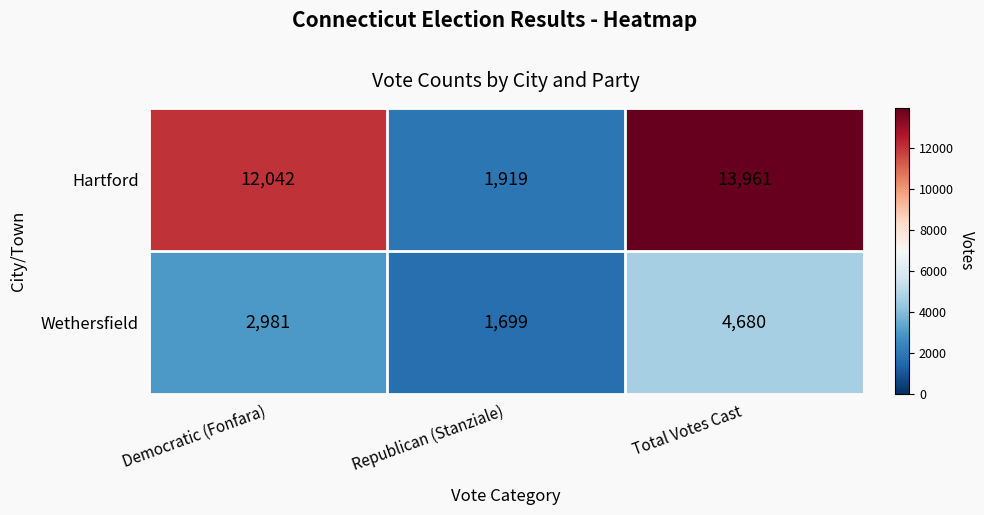

Count the number of categories in the chart.

3